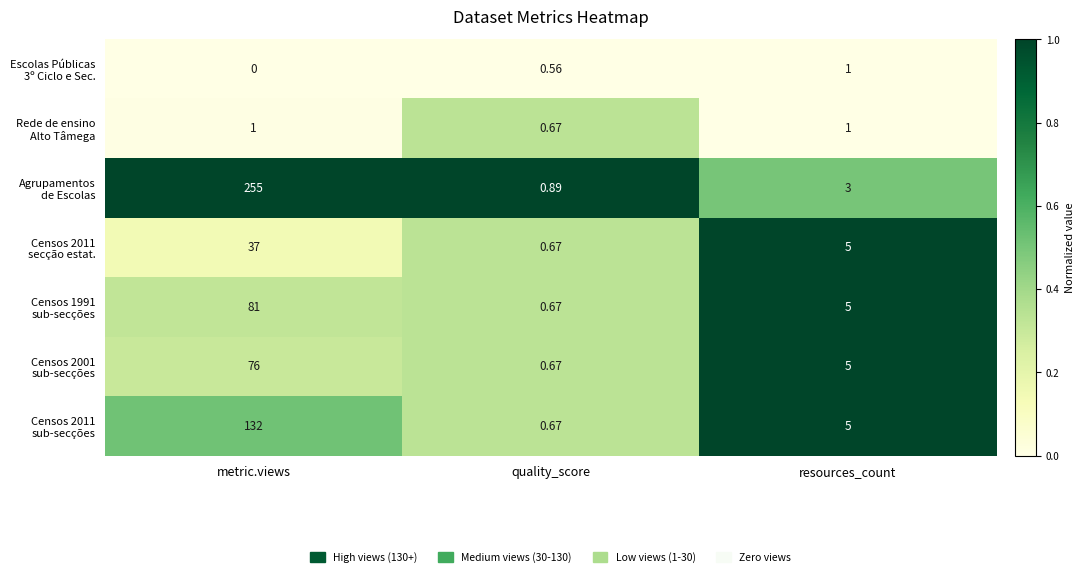

How many series are shown in this chart?

7